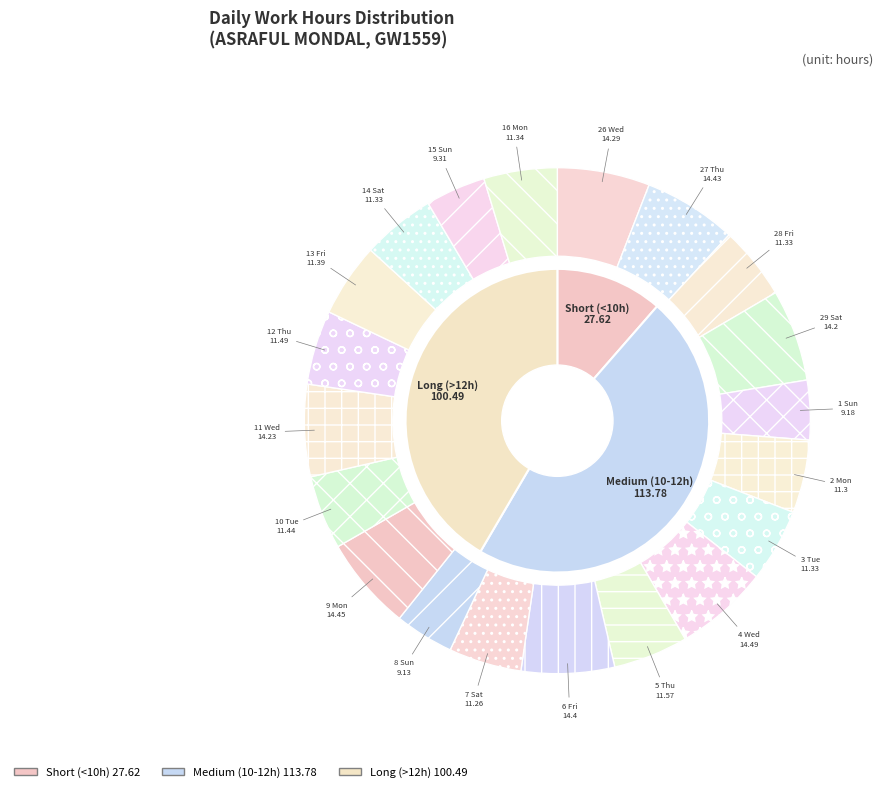

To the nearest percent, what is the difference between the 12 Thu and 29 Sat slice percentages?

1%